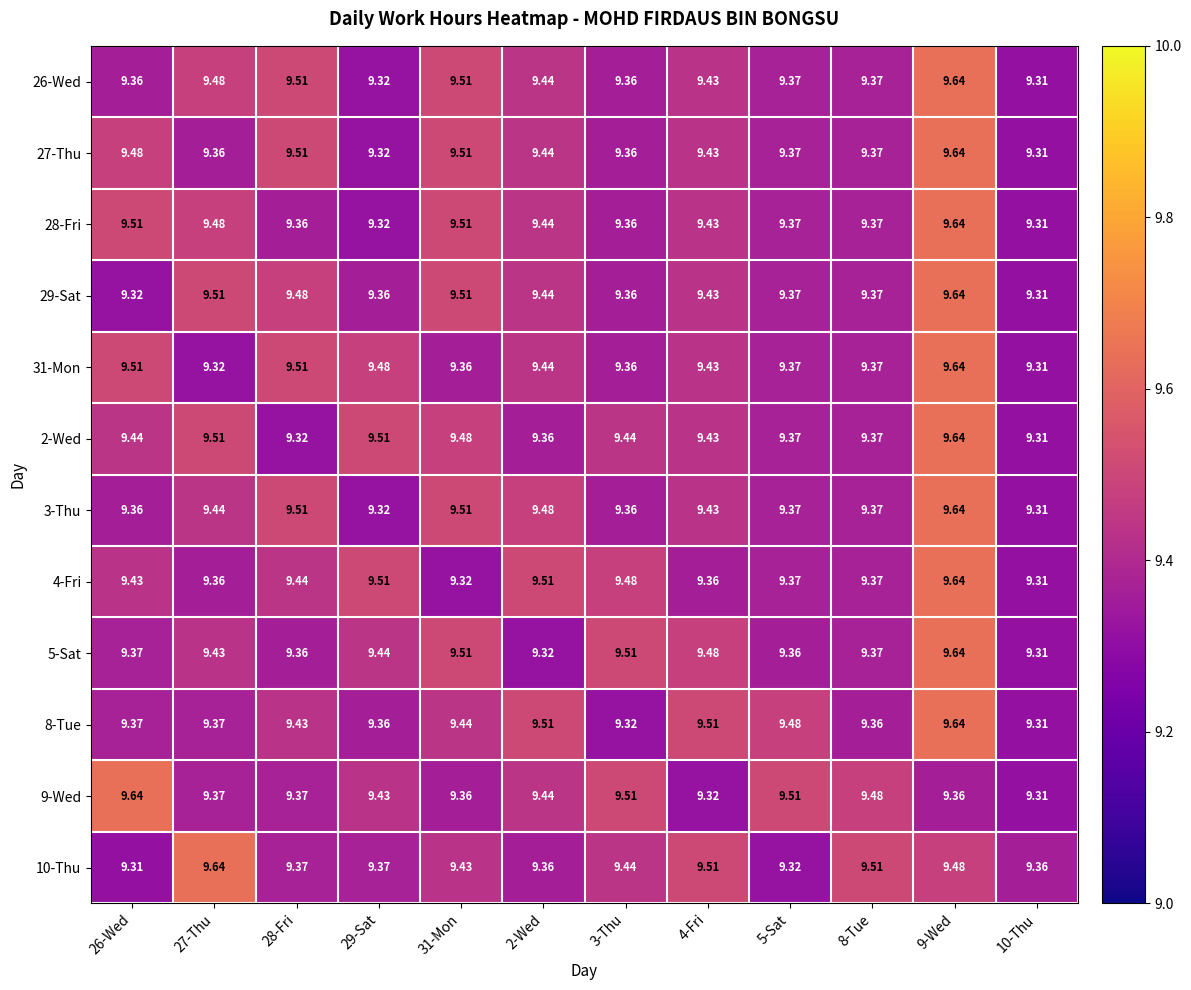

Is the value of 8-Tue at 29-Sat greater than the value of 9-Wed at 3-Thu?

No